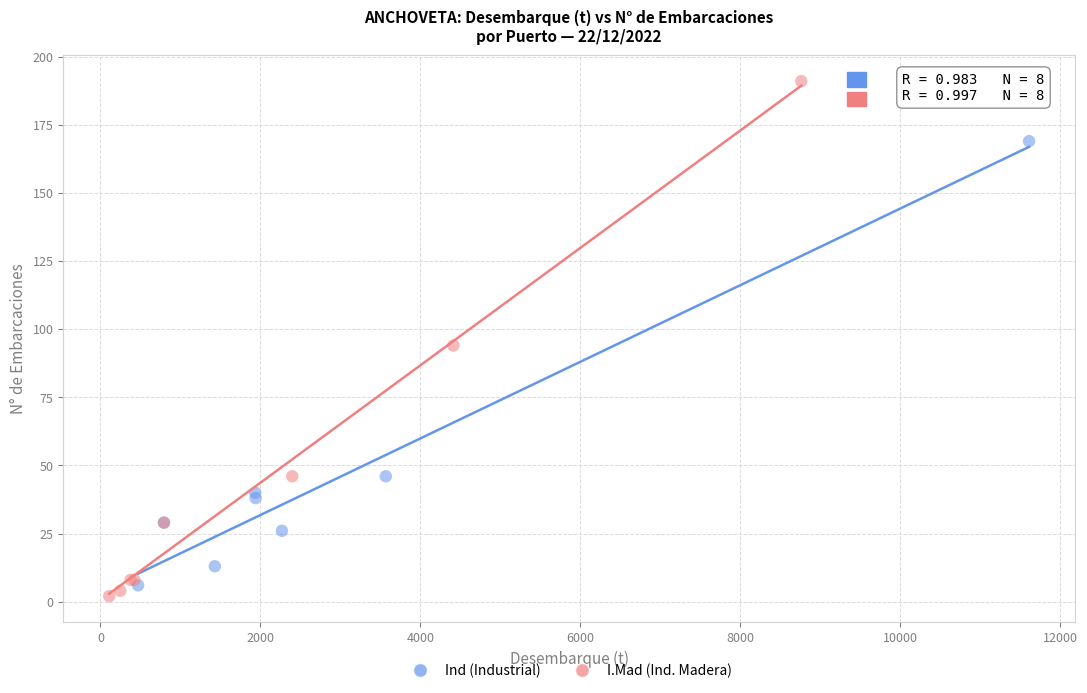

Which series reaches the maximum Y coordinate?

I.Mad (Ind. Madera)